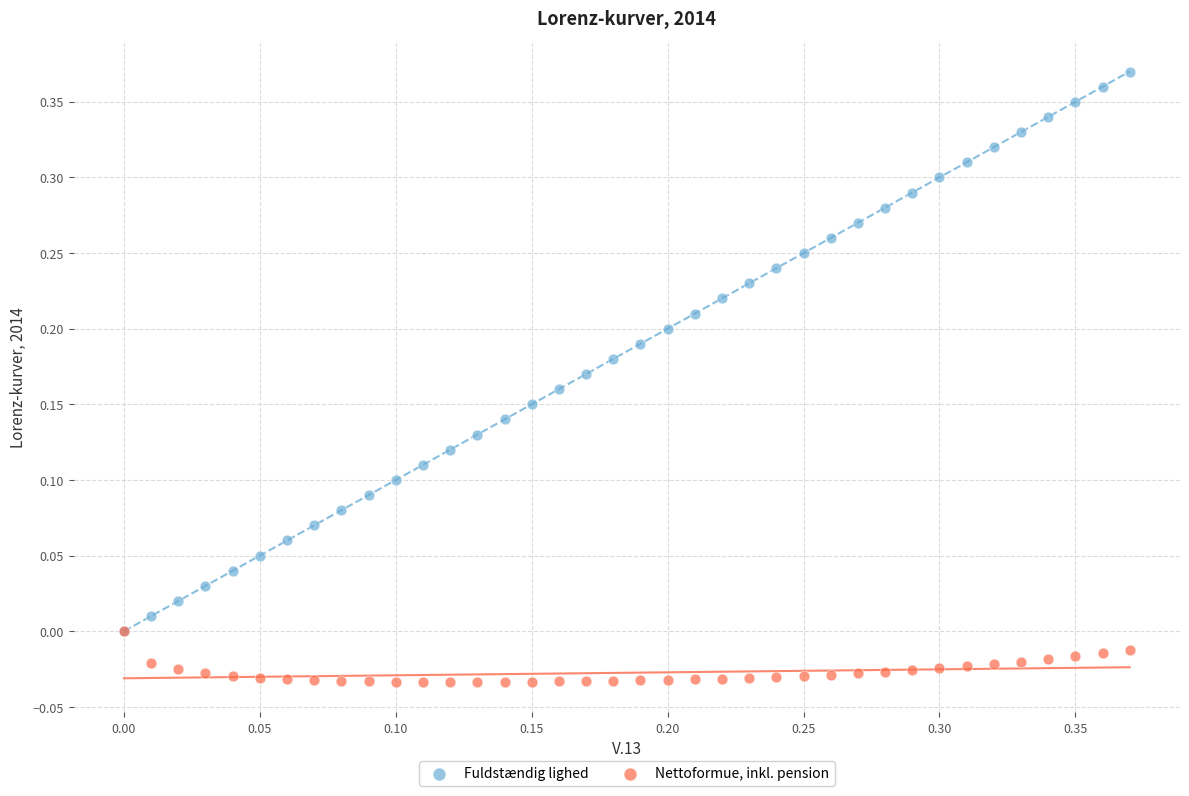

What are all the series names shown in the legend?

Fuldstændig lighed, Nettoformue, inkl. pension